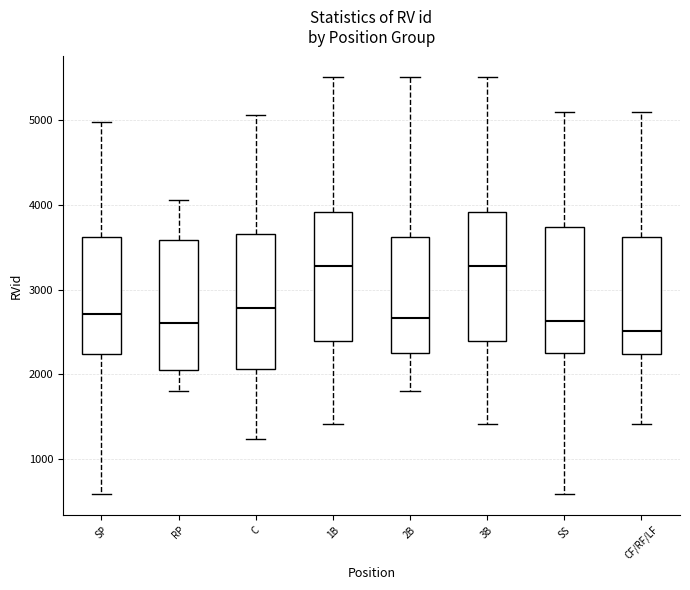

Reading left to right, transcribe this box plot: for each box, give where its median line is, the range the box spans, and where its two whiskers end, as read against the y-axis. The values are not printed on the chart, so give them approximately, as read against the axis.

SP: median 2700, box 2200 to 3600, whiskers 600 to 5000
RP: median 2600, box 2100 to 3600, whiskers 1800 to 4100
C: median 2800, box 2100 to 3700, whiskers 1200 to 5100
1B: median 3300, box 2400 to 3900, whiskers 1400 to 5500
2B: median 2700, box 2300 to 3600, whiskers 1800 to 5500
3B: median 3300, box 2400 to 3900, whiskers 1400 to 5500
SS: median 2600, box 2300 to 3700, whiskers 600 to 5100
CF/RF/LF: median 2500, box 2200 to 3600, whiskers 1400 to 5100